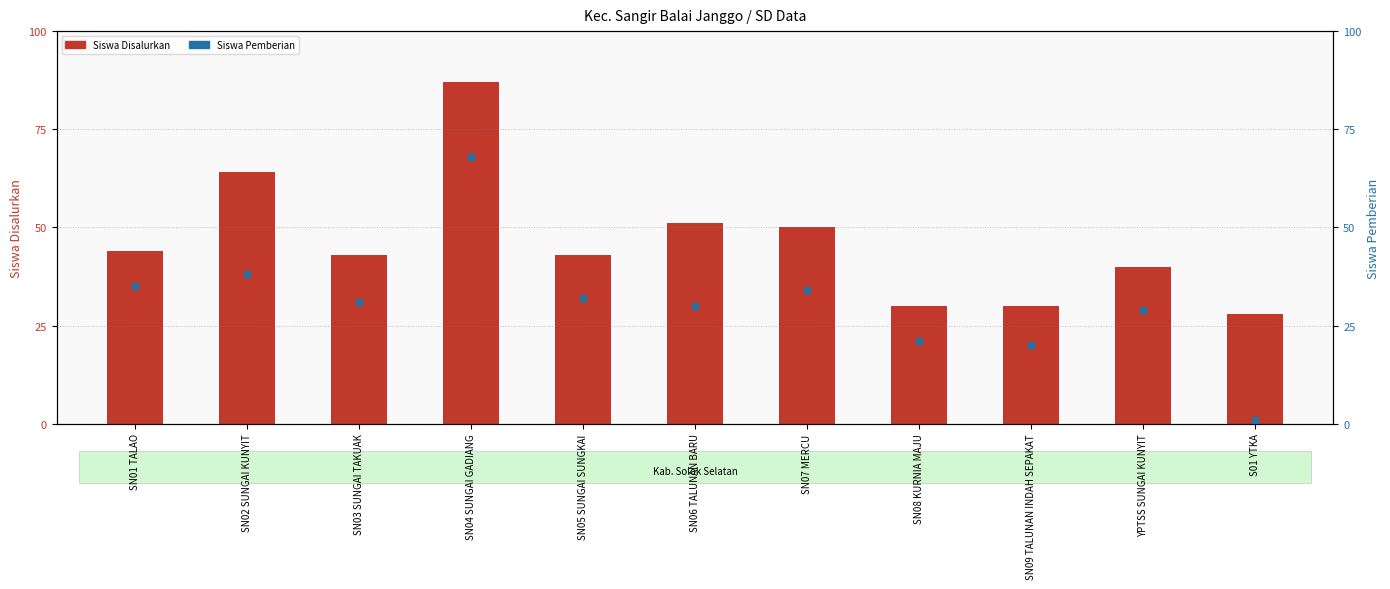

Which series has the largest Y range (max minus min)?

Siswa Pemberian